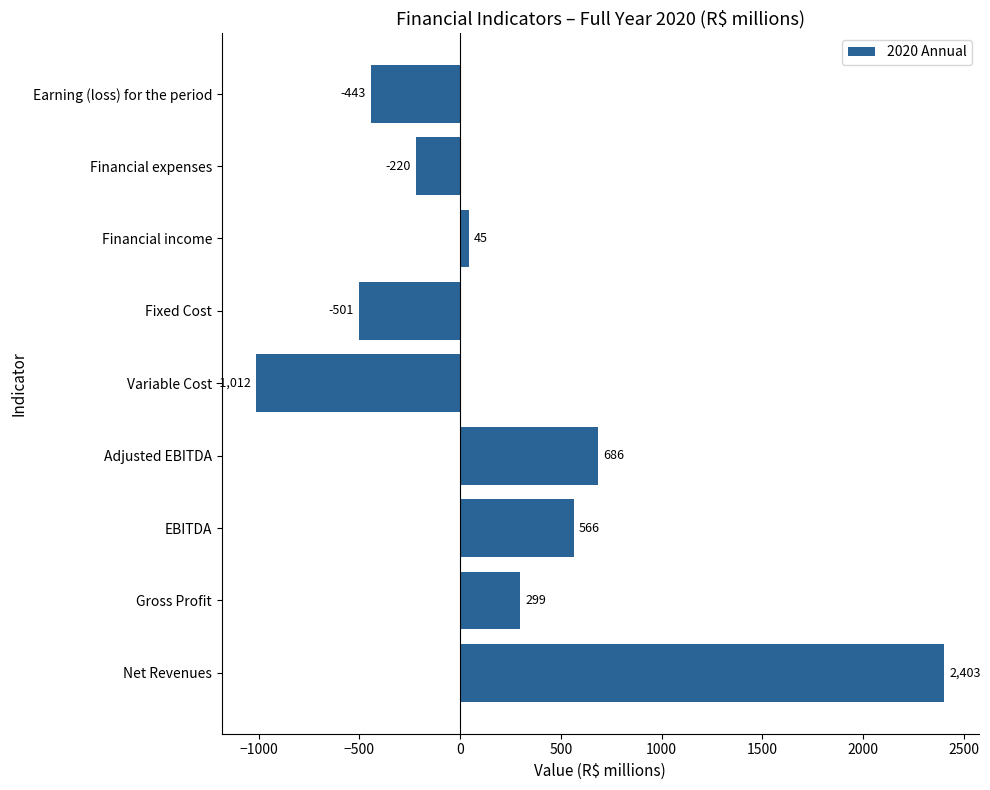

How many values are above zero?

5